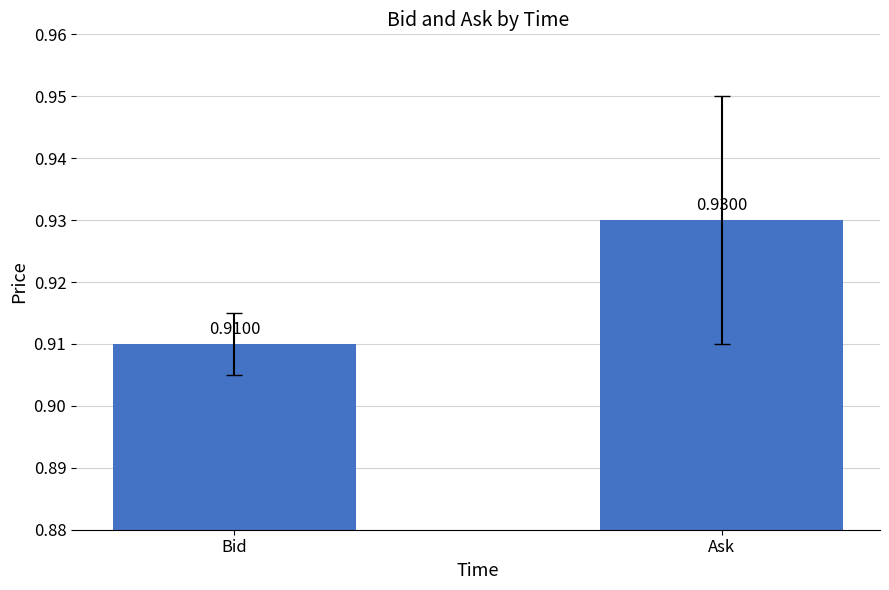

Rank the categories by value from lowest to highest.

Bid, Ask